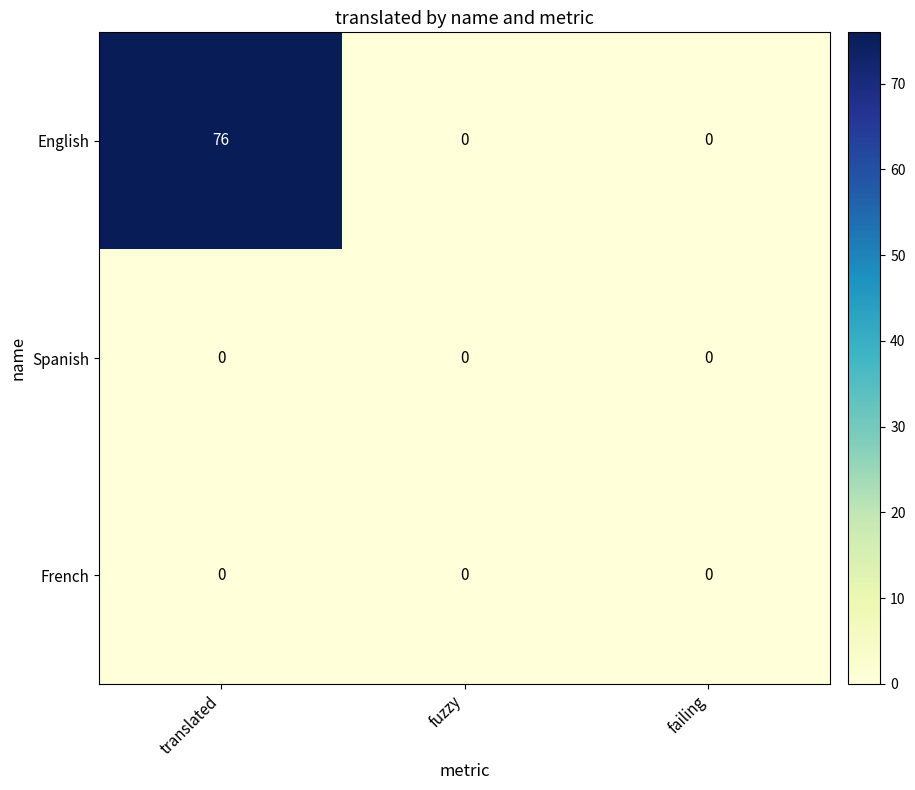

What is the total value across all series at translated?

76